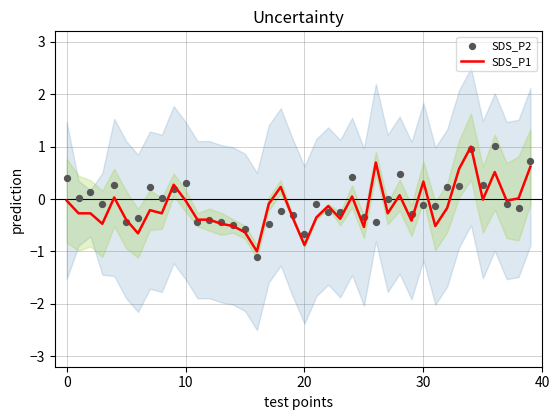

At how many categories does at least one series exceed 0?

21